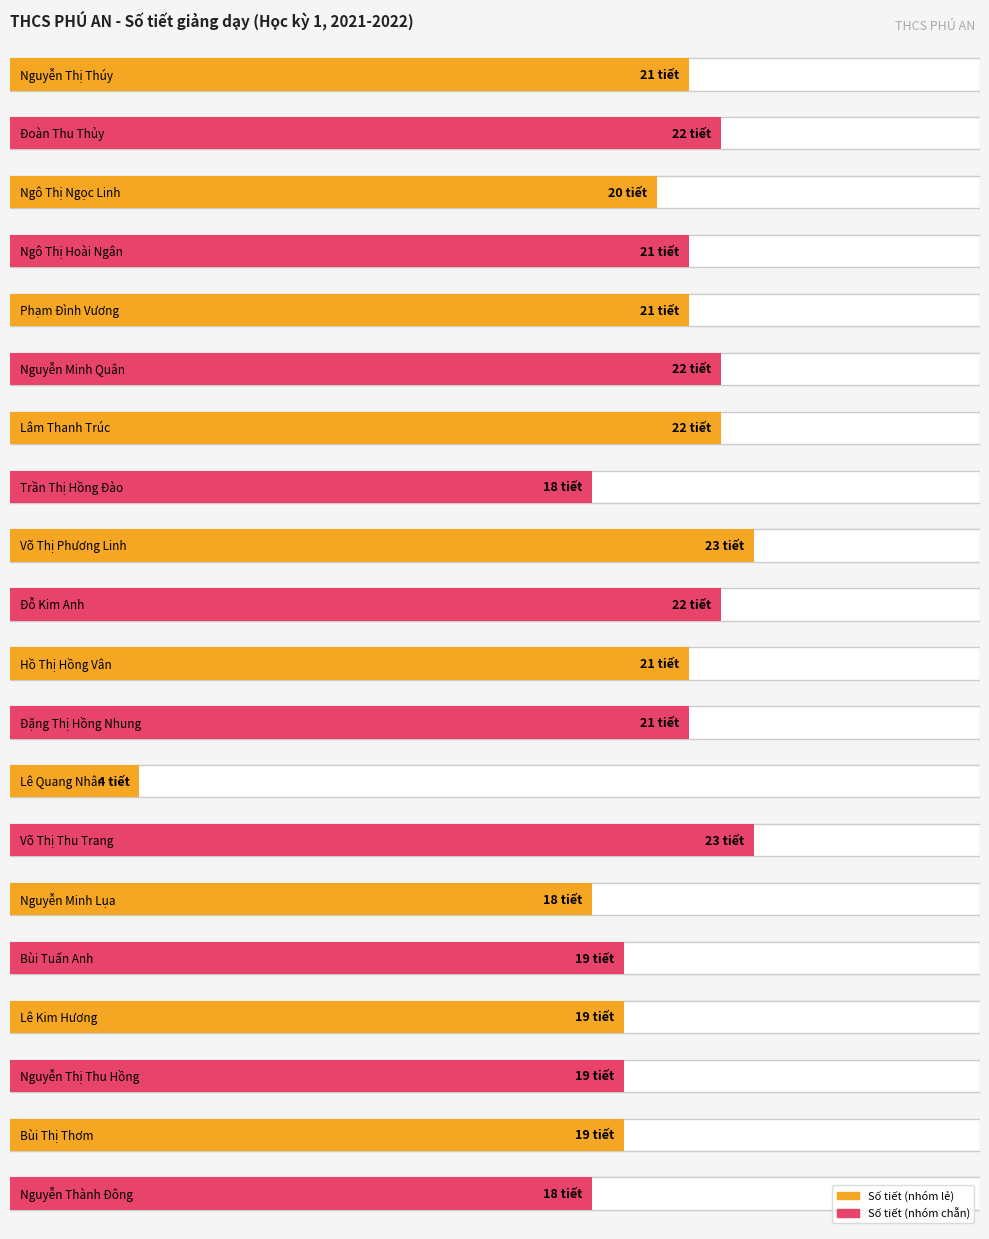

Which has a higher value, Nguyễn Minh Lụa or Đặng Thị Hồng Nhung?

Đặng Thị Hồng Nhung